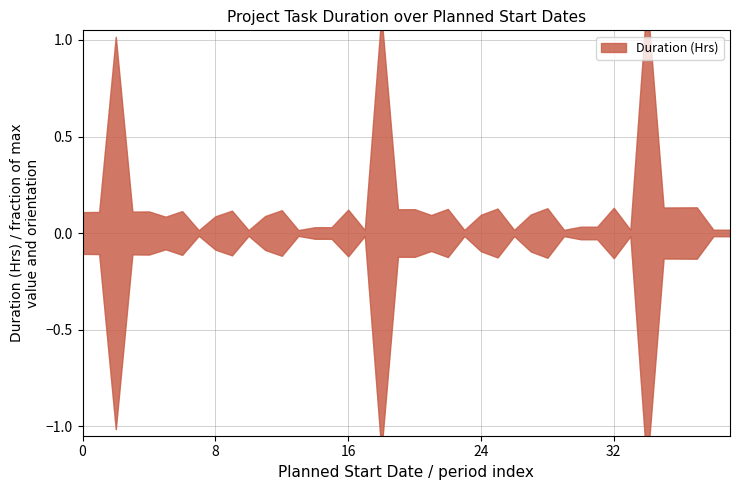

The chart shows a value of 0.0 at 2020-02-21. True or false?

False